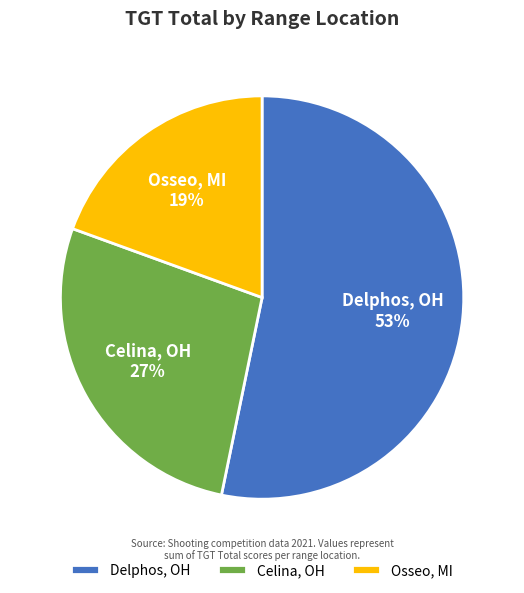

What is the smallest slice in the pie chart?

Osseo, MI